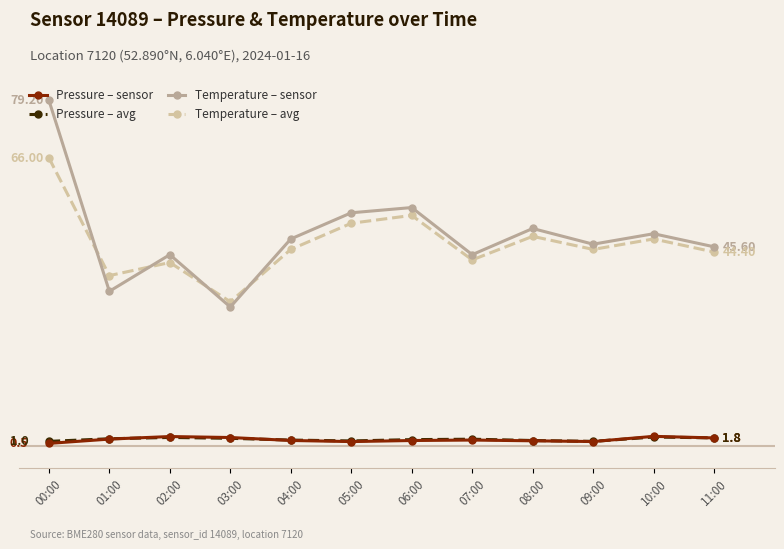

What is the approximate value of Pressure – sensor at 09:00?

1.0